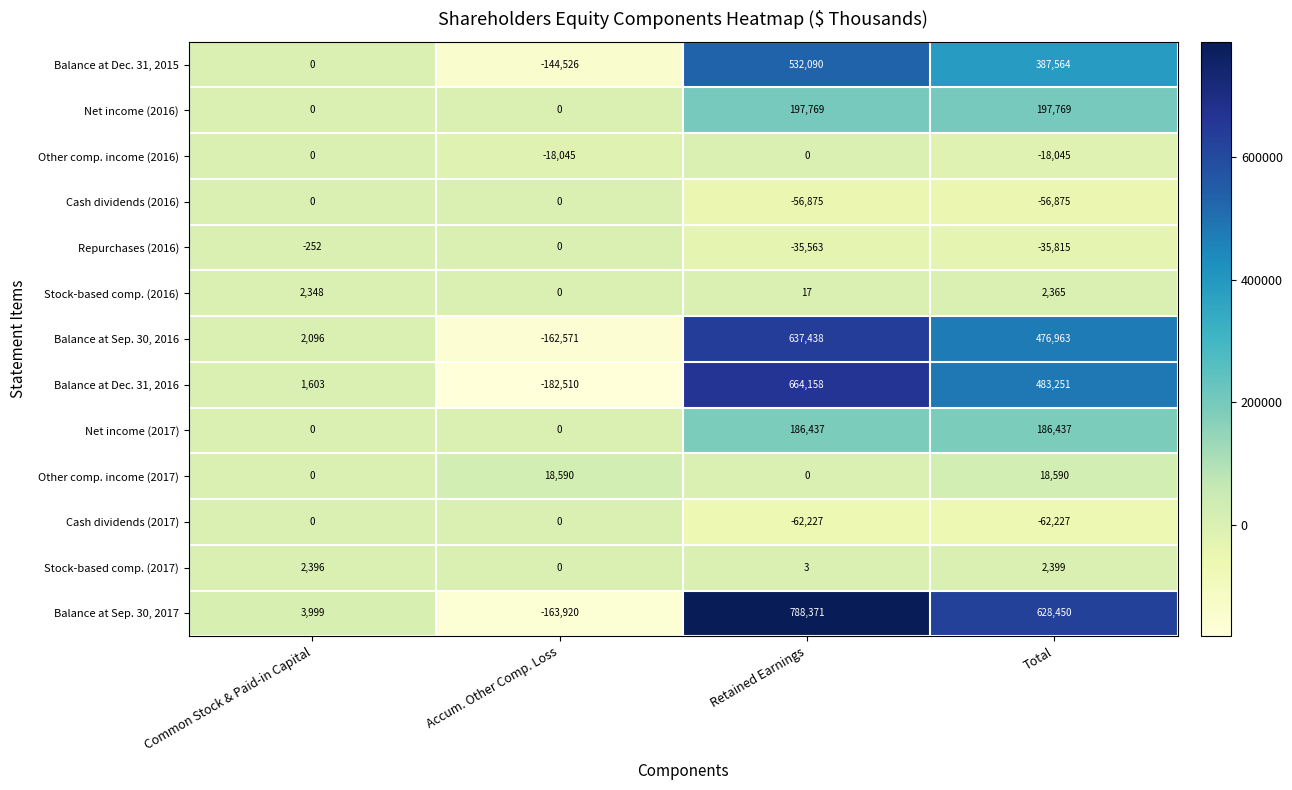

True or false: Repurchases (2016) has a value of 12688 at Accum. Other Comp. Loss.

False